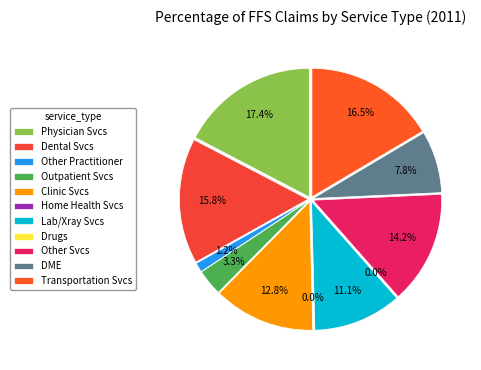

True or false: % Claims with Dental Services accounts for 22% of the total.

False